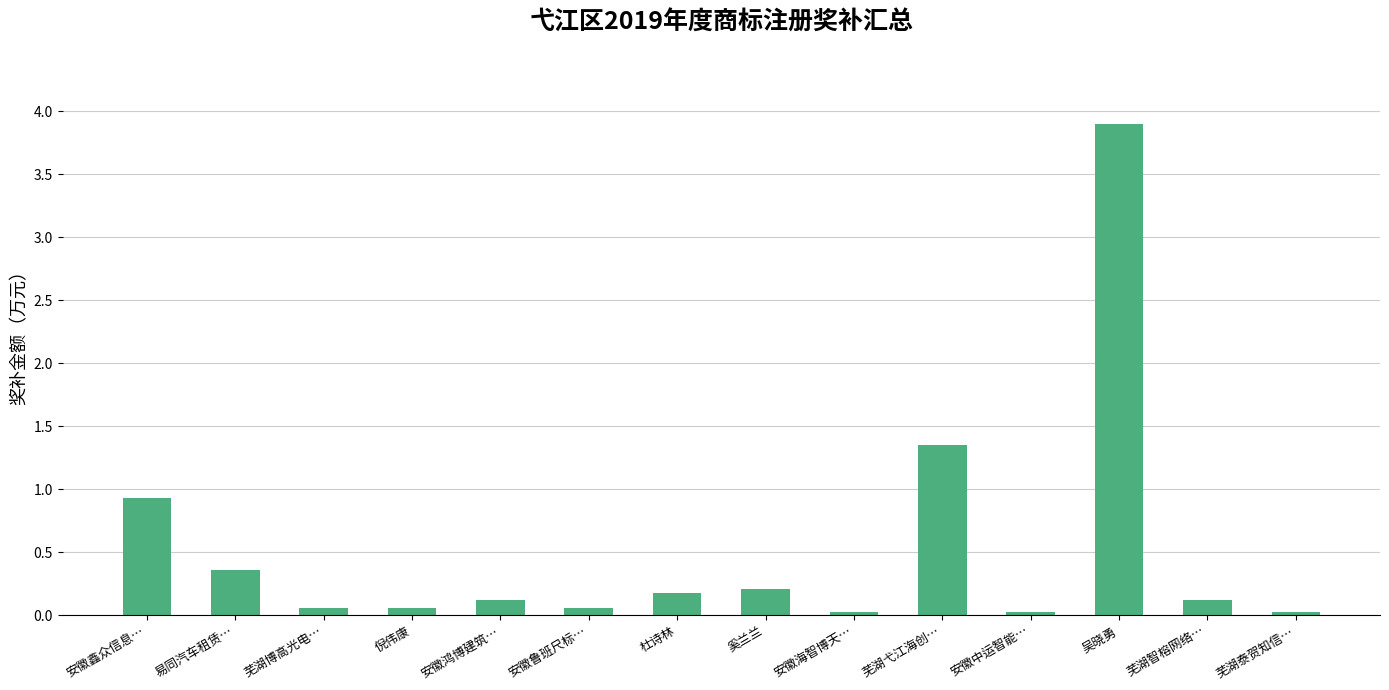

Which category has the highest value across all series?

吴晓勇